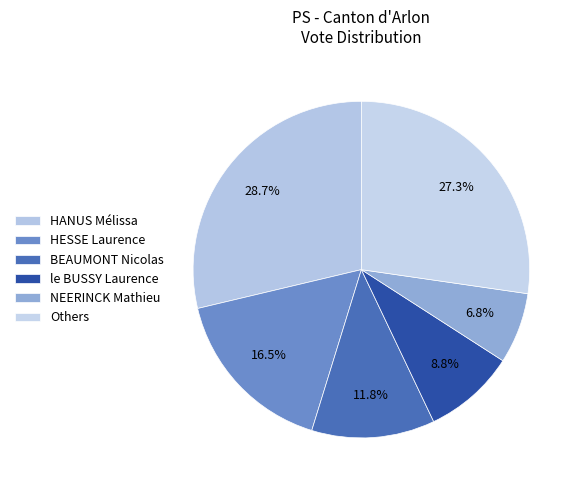

True or false: HESSE Laurence accounts for 24% of the total.

False